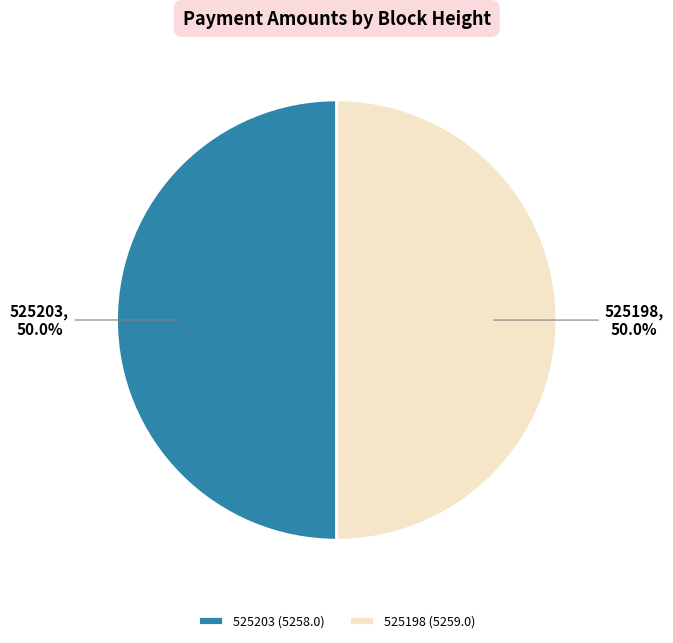

True or false: 525198 accounts for 50% of the total.

True